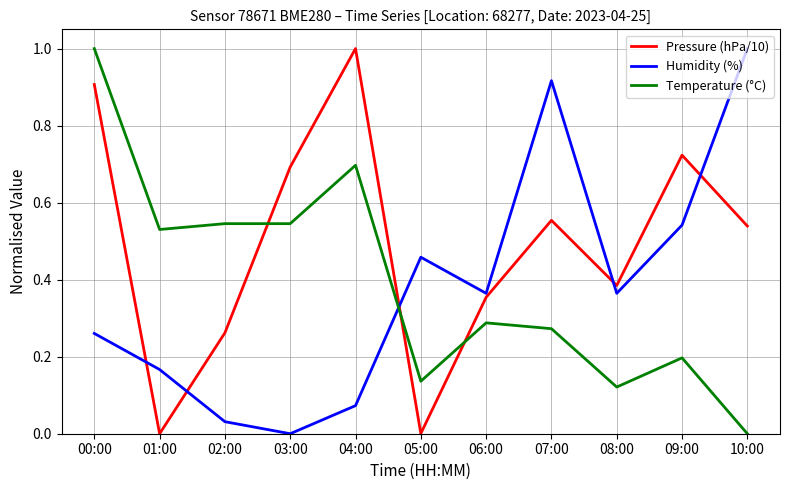

Which series changed the most between 00:00 and 06:00?

Temperature (°C)